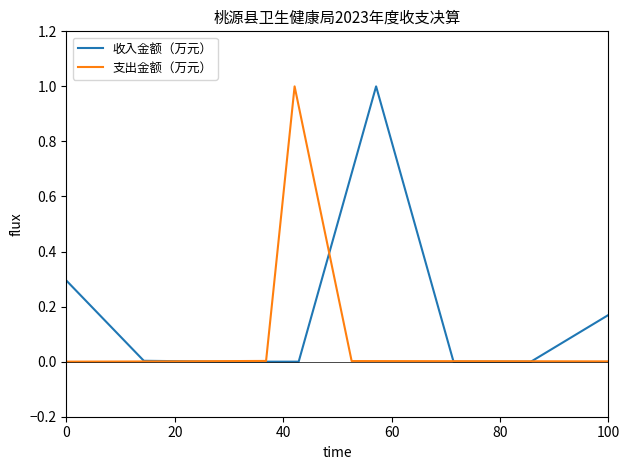

Reading right to left, transcribe all the data shown in this chart.

0.2	0.0	0.0	1.0	0.0	0.0	0.0	0.3